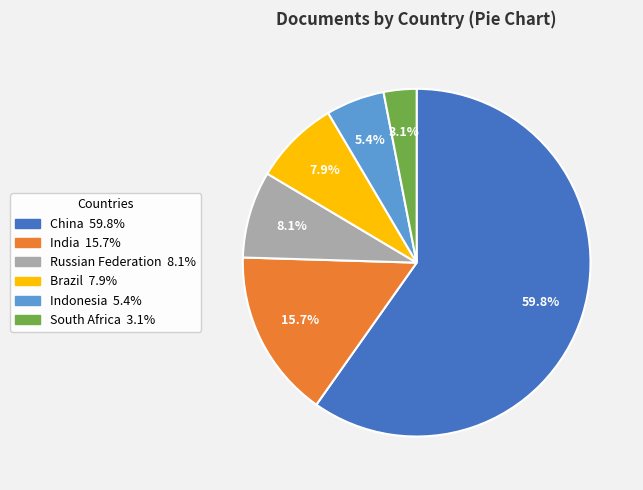

Does any single category account for the majority?

Yes